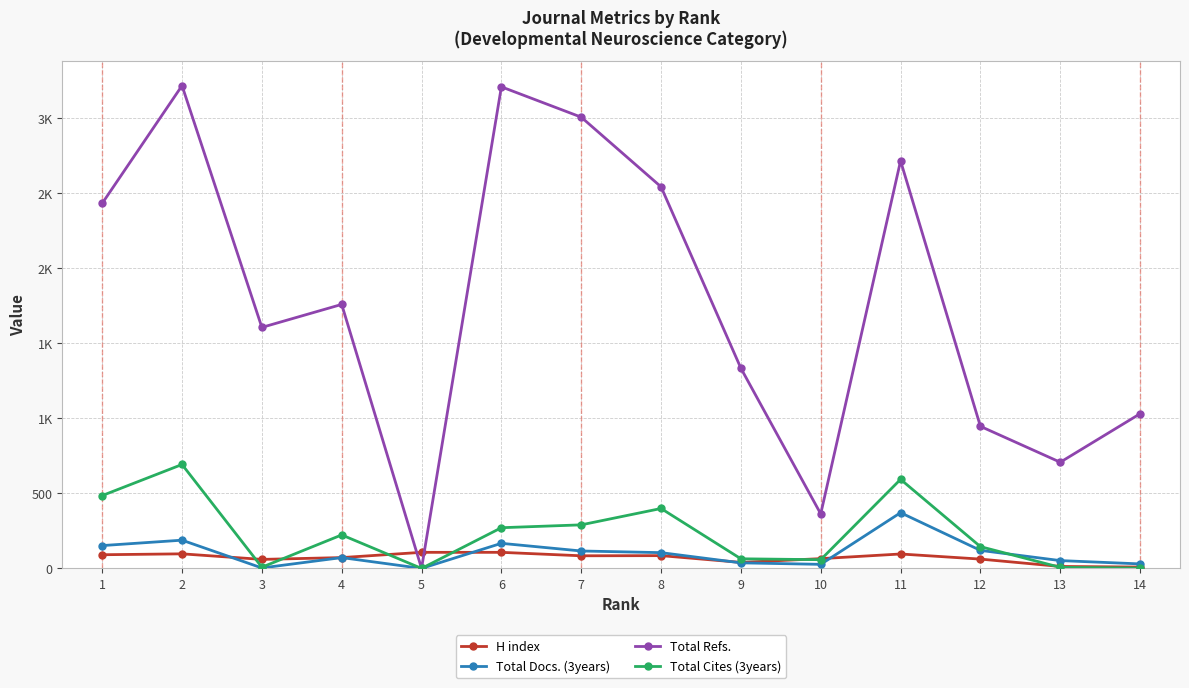

Does the chart have visible grid lines?

Yes